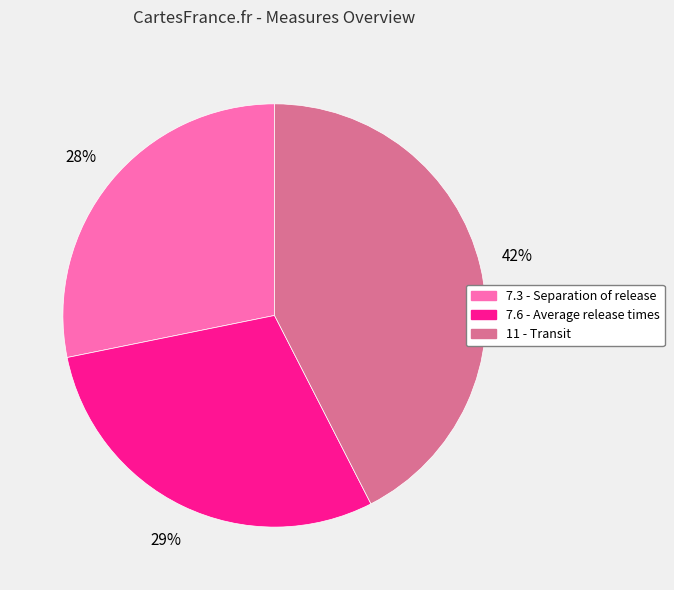

To the nearest percent, what is the difference between the 7.6 - Average release times and 7.3 - Separation of release slice percentages?

1%